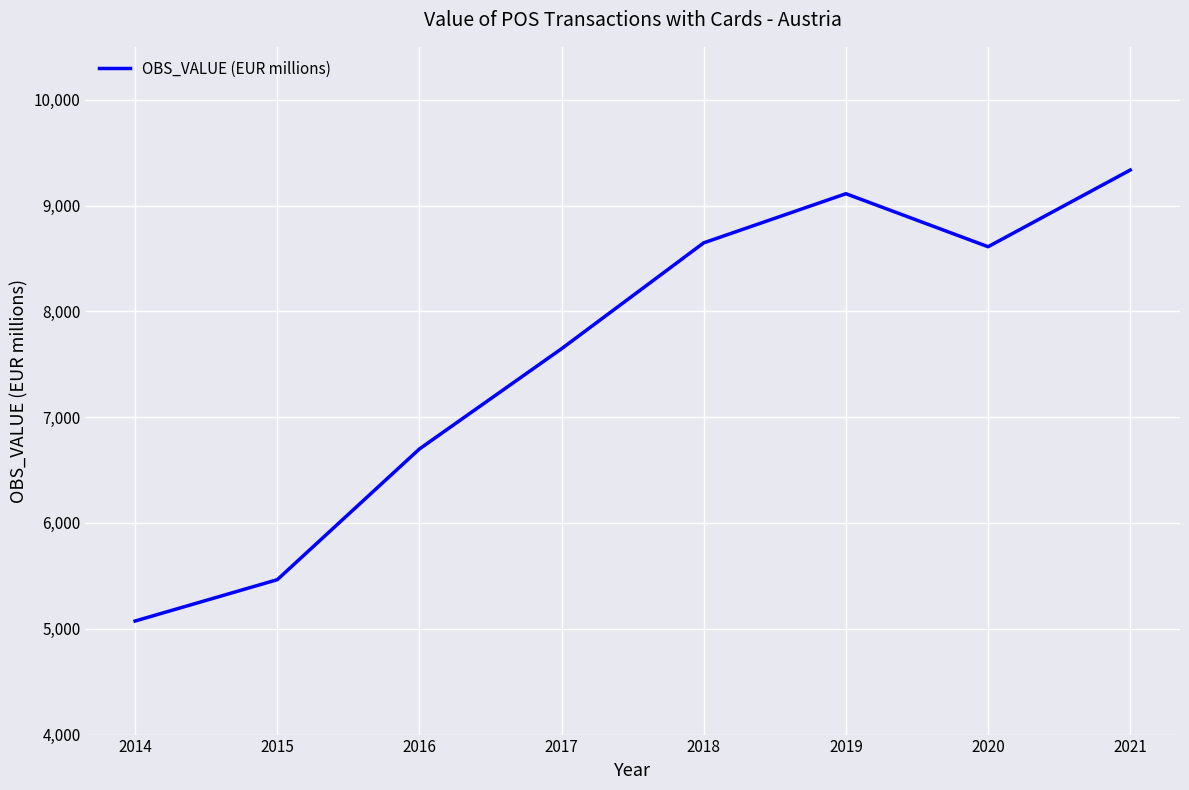

What value does the data have at 2015?

5463.9